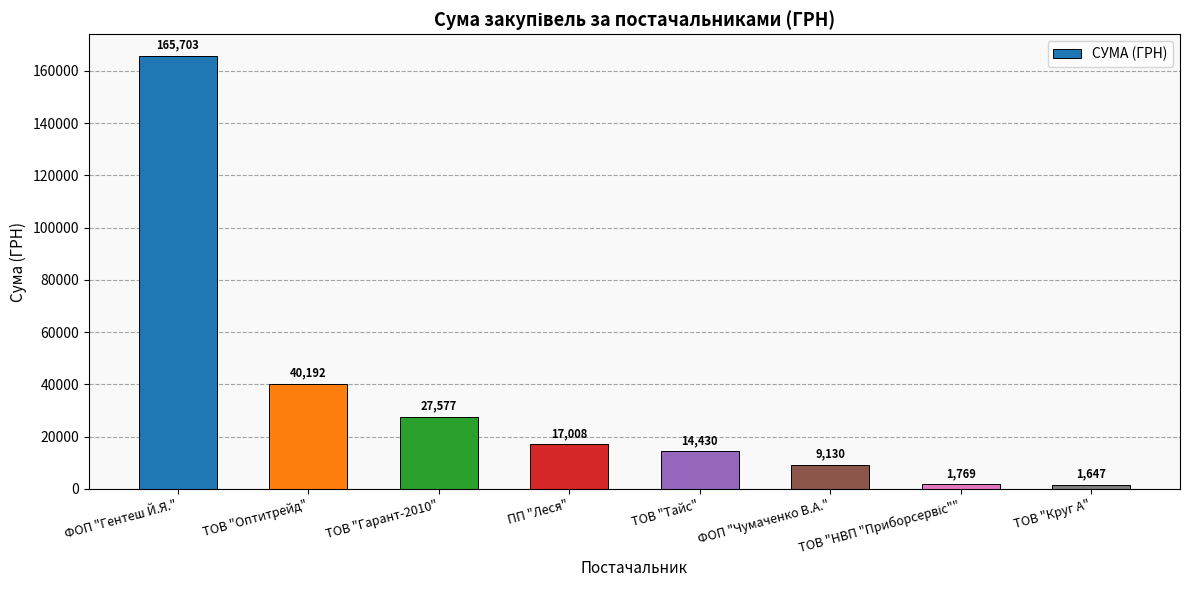

Which label corresponds to the largest value in the chart?

ФОП "Гентеш Й.Я."